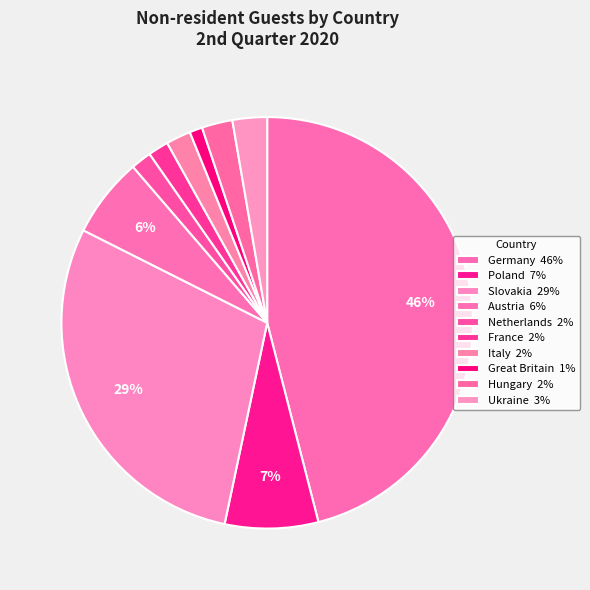

Count the number of slices in the pie.

10